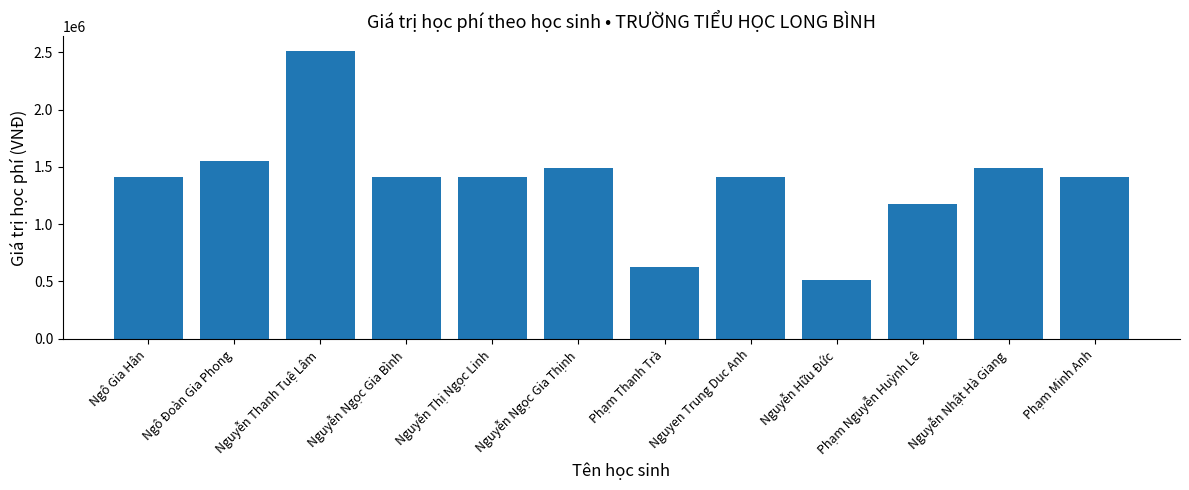

What value does the data have at Nguyễn Nhật Hà Giang, to the nearest 100?

1489000